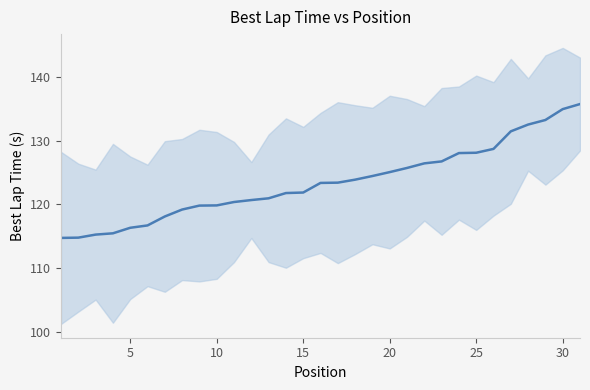

What is the difference between the second highest and second lowest values?

20.2